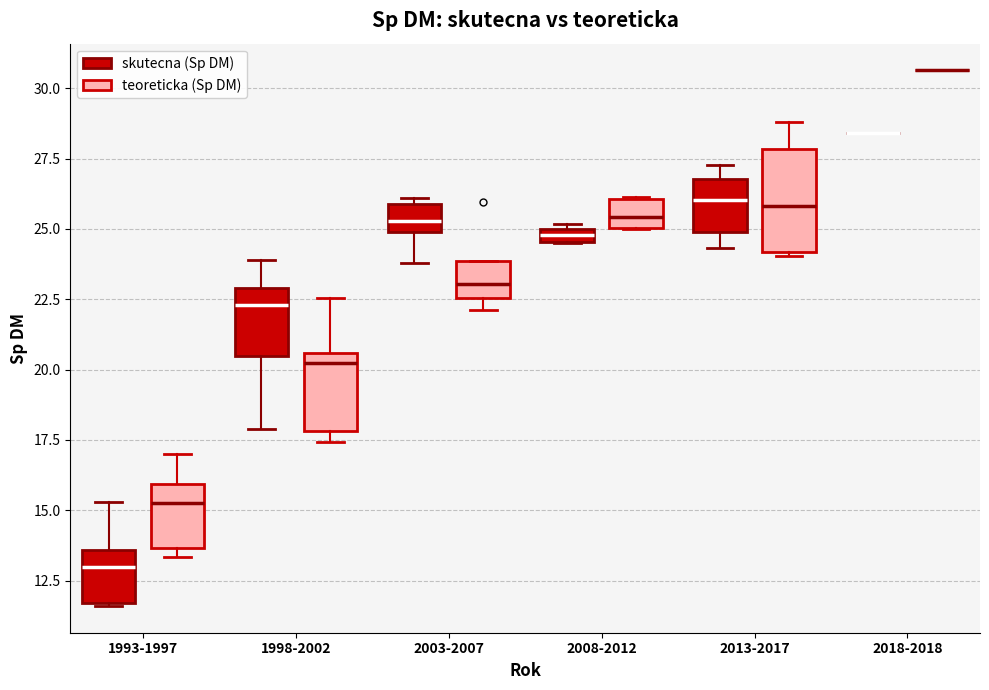

Where does the upper whisker of the box for 1998-2002 (teoreticka (Sp DM)) end on the y-axis? The values are not printed on the chart, so give them approximately, as read against the axis.

22.5